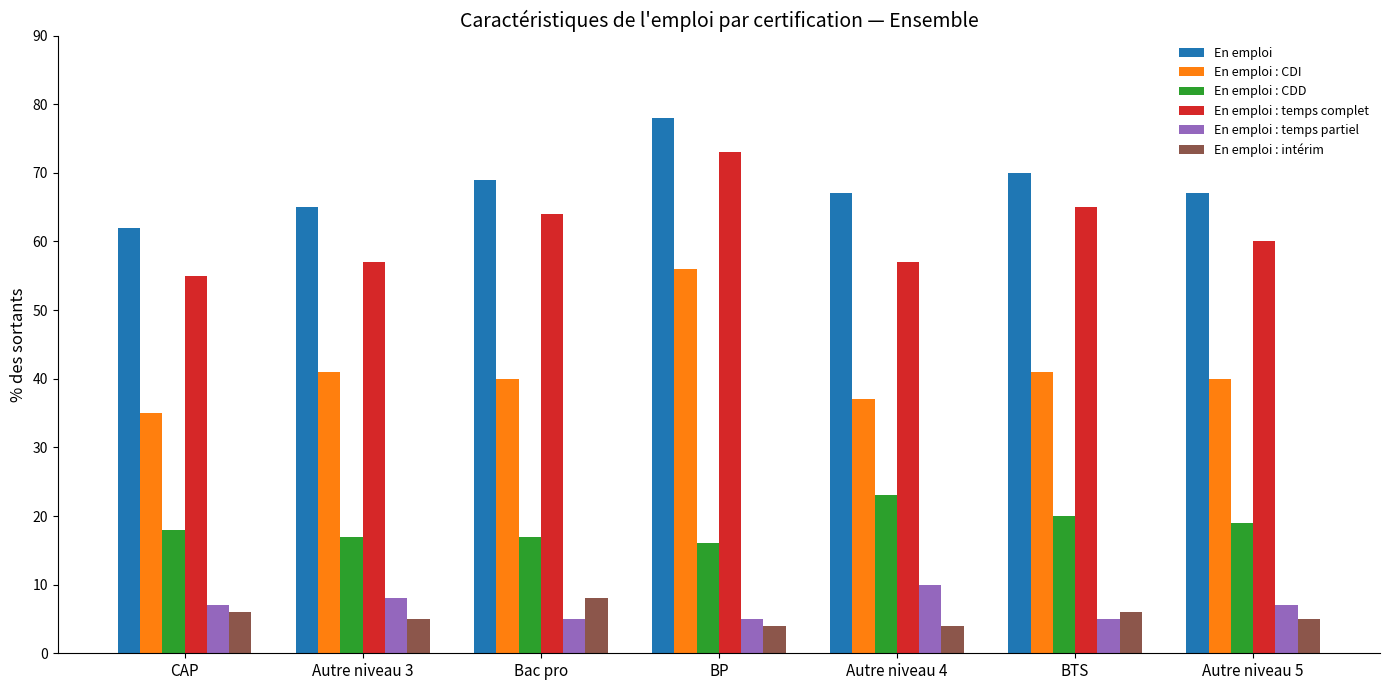

What is the value of the En emploi : intérim bar at the 7th from the left?

5